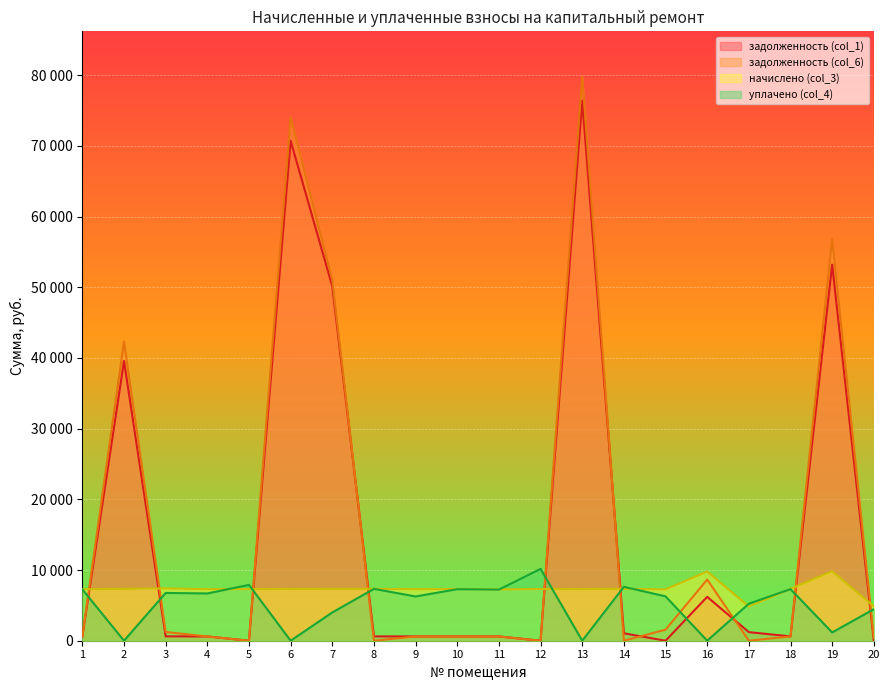

At how many categories does at least one series exceed 65933?

2